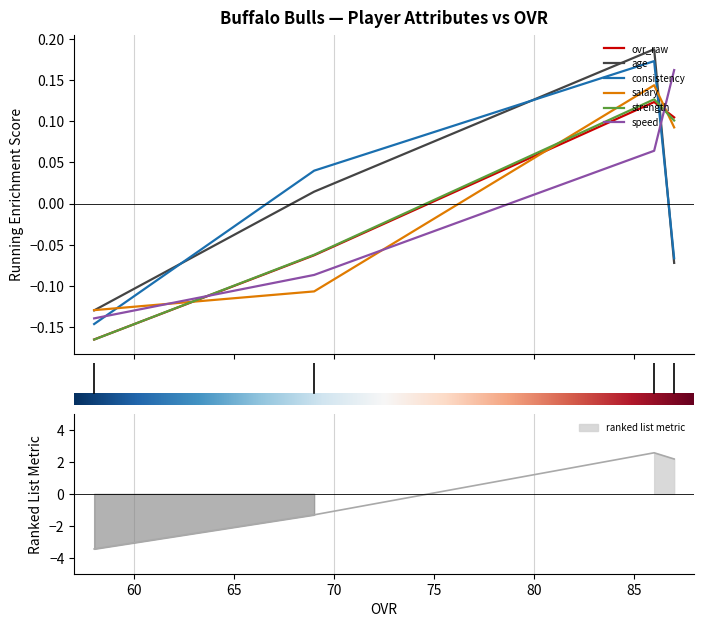

At 58, list the series in order from smallest to largest.

strength, ovr_raw, consistency, speed, age, salary